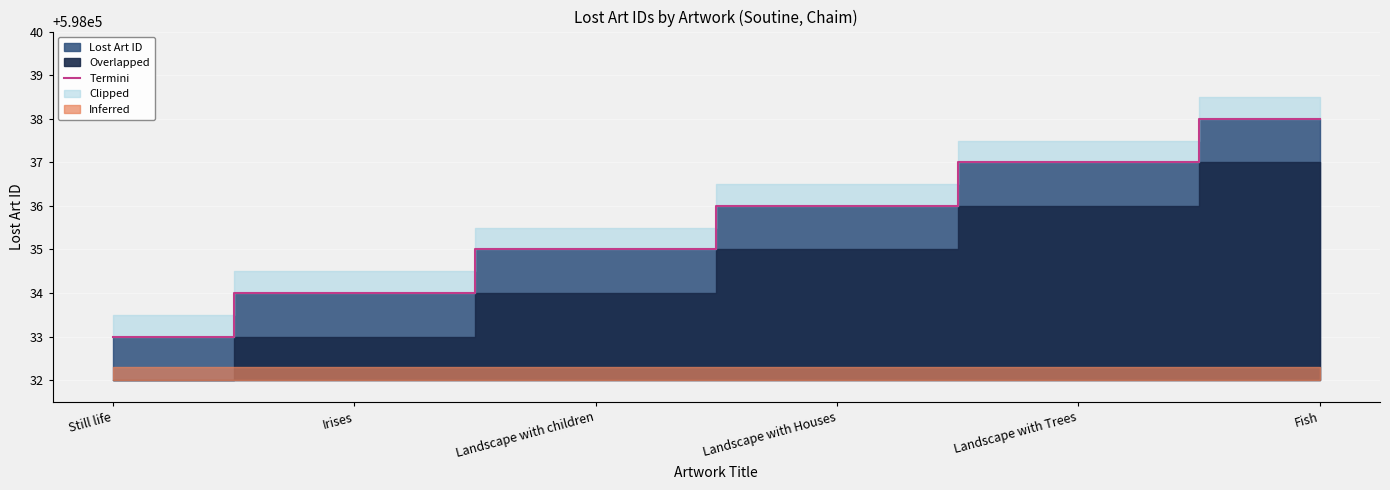

What is the greatest value displayed?

598038